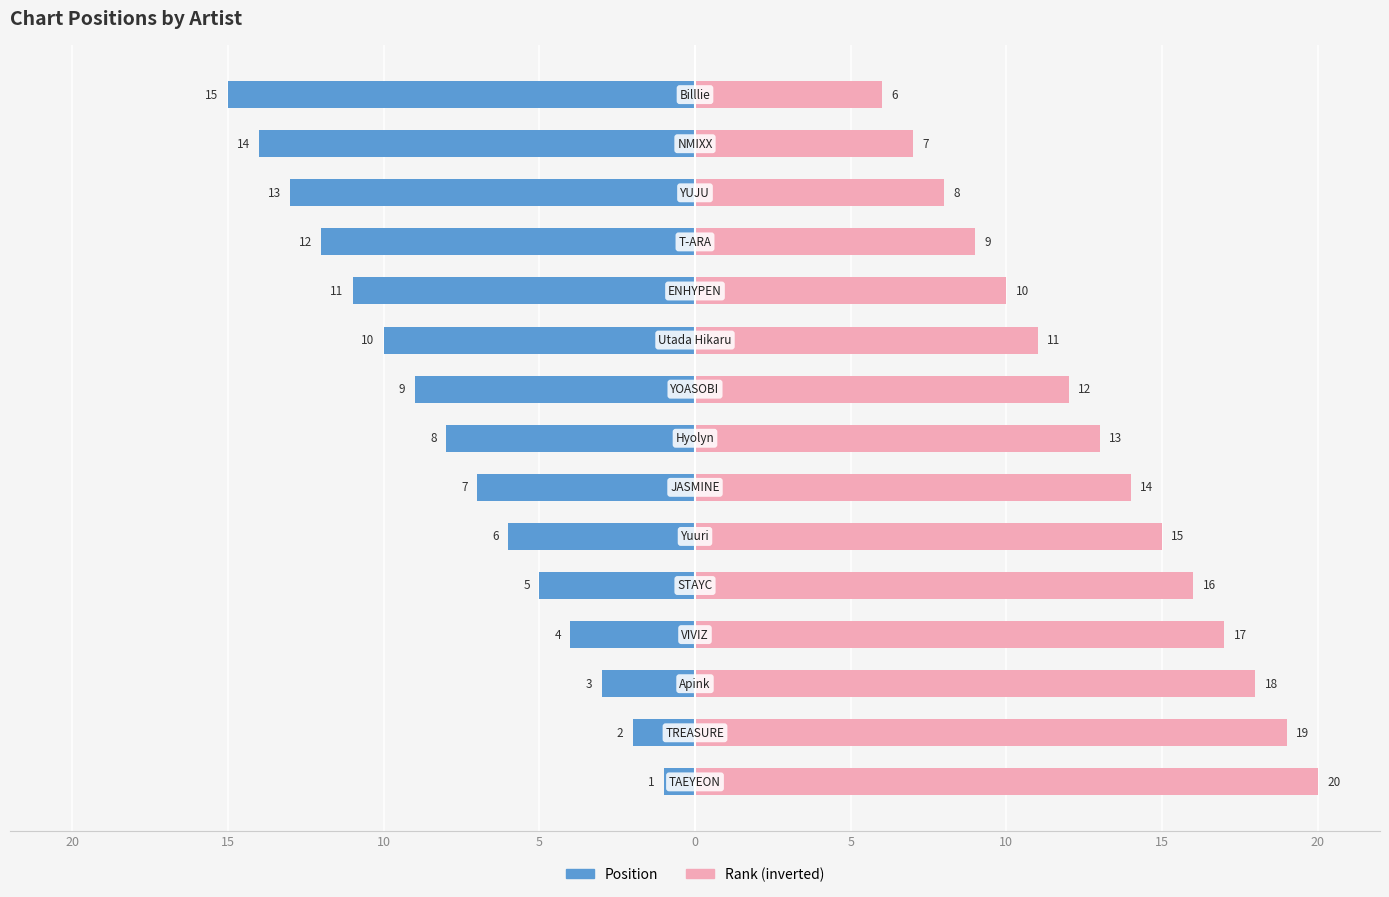

Rank the series by their maximum value, from highest to lowest.

Rank (inverted), Position